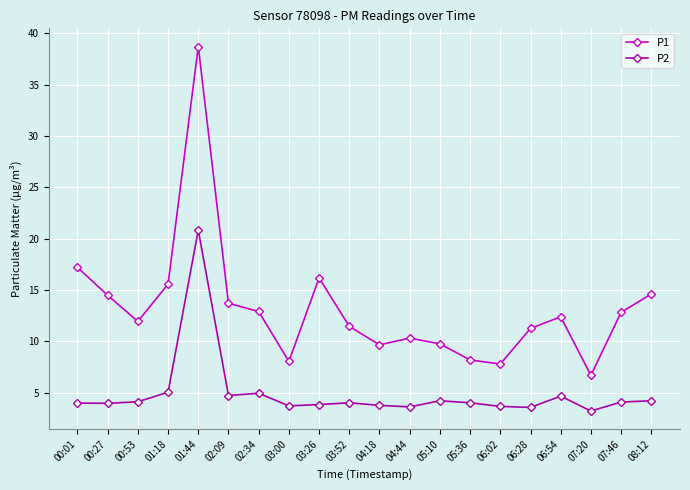

Where is the first local minimum for P1?

00:53